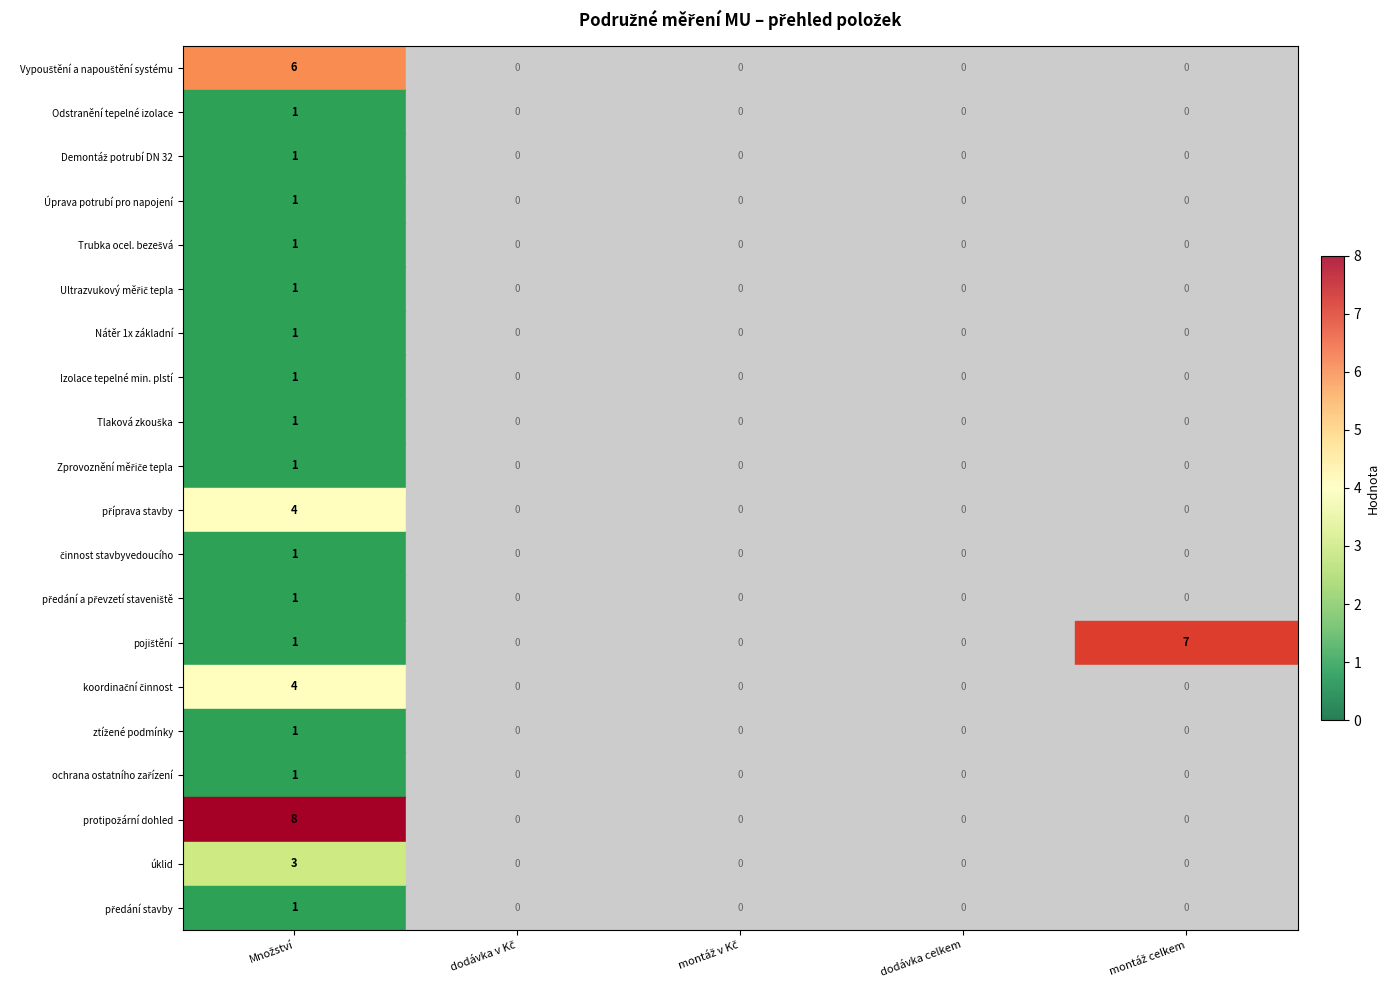

The value of úklid at dodávka celkem is 0. True or false?

True